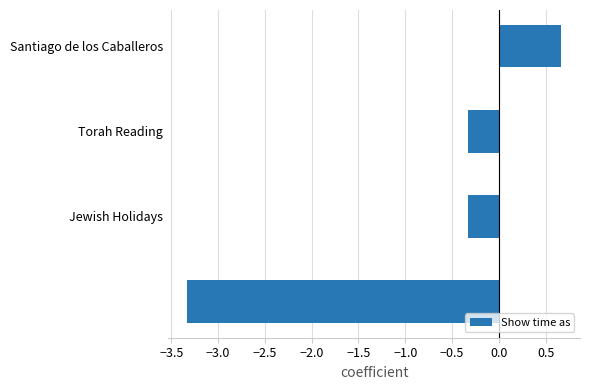

What is the minimum value shown in the chart?

-3.3